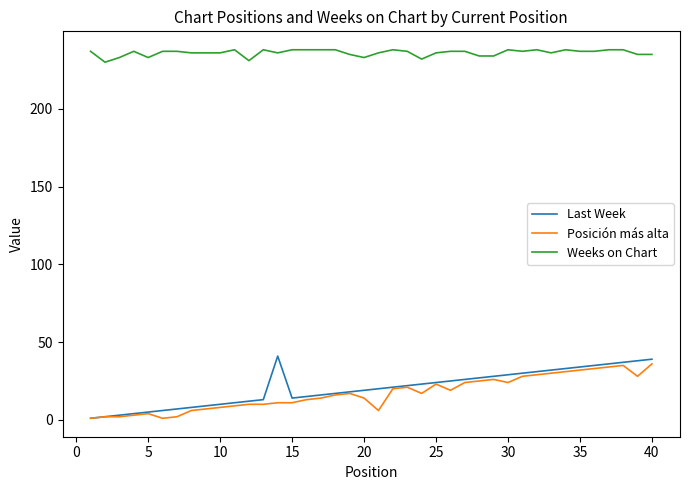

True or false: Last Week and Weeks on Chart intersect in this chart.

False